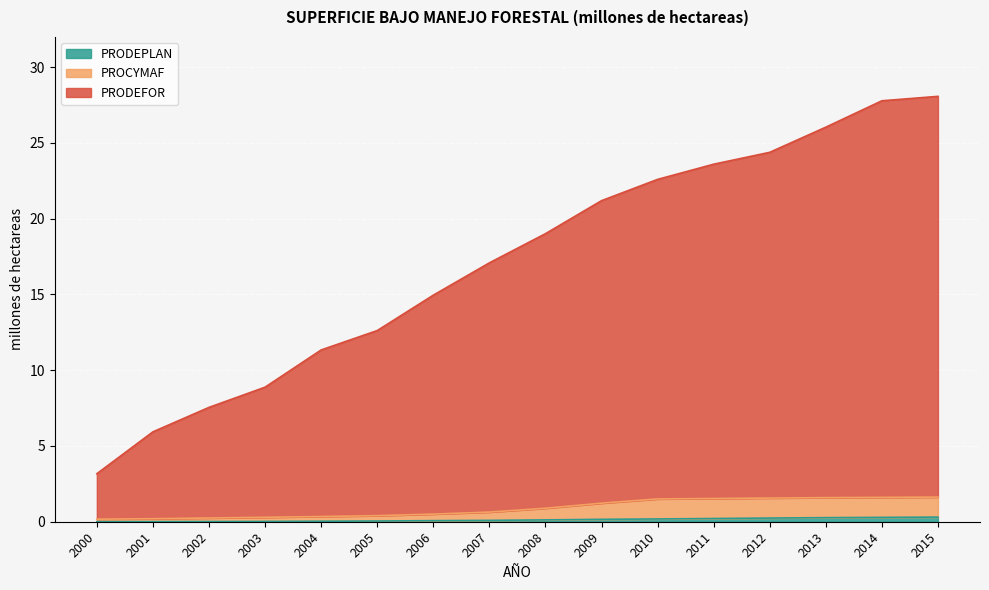

True or false: PROCYMAF and PRODEPLAN cross at least once.

False